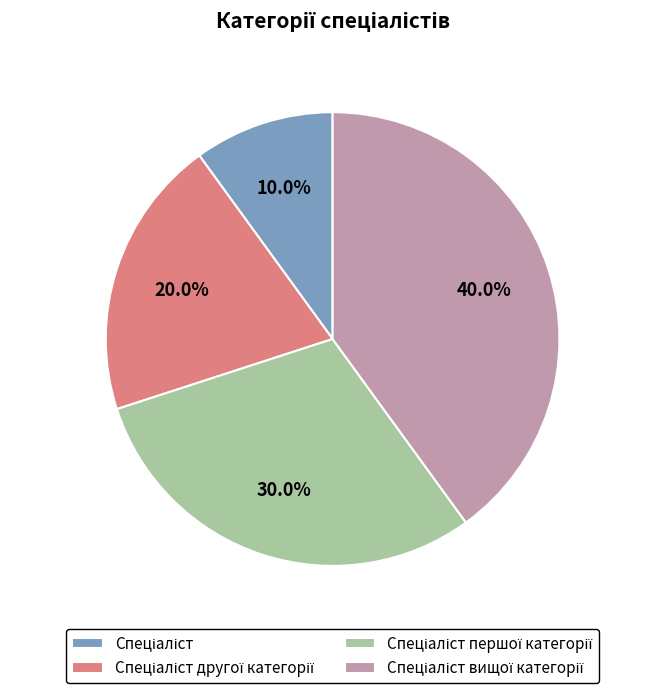

Is there any slice that represents more than half of the pie?

No